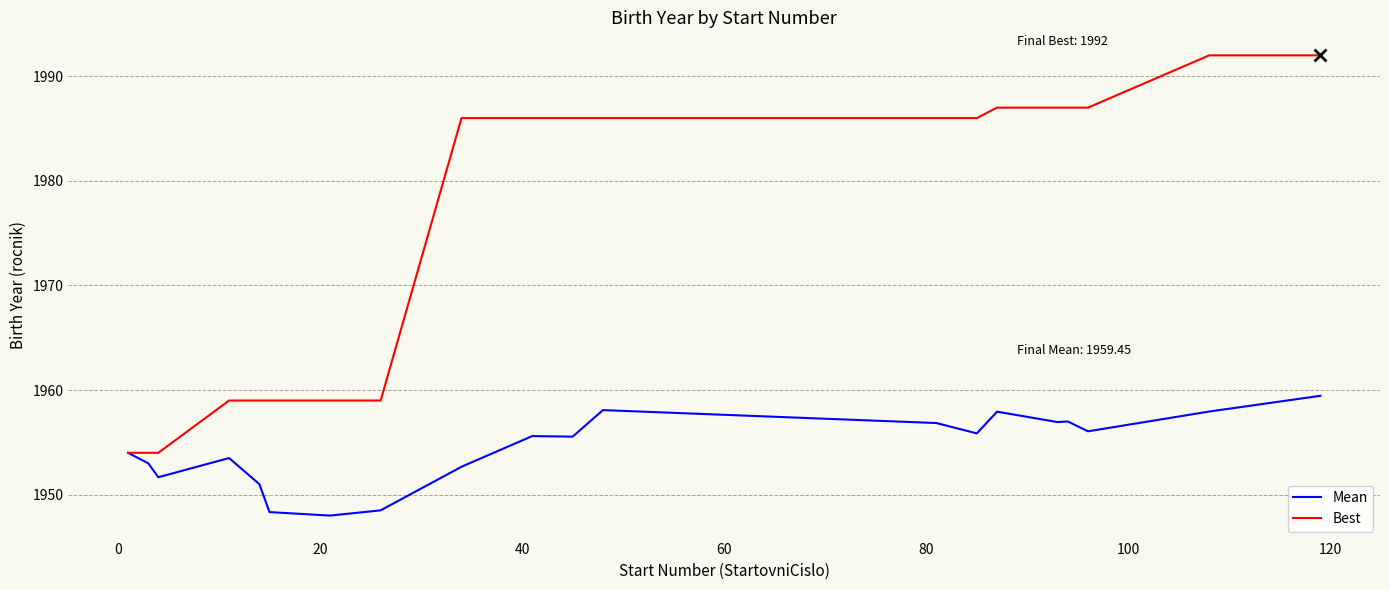

Rank the series by their maximum value, from lowest to highest.

Mean, Best